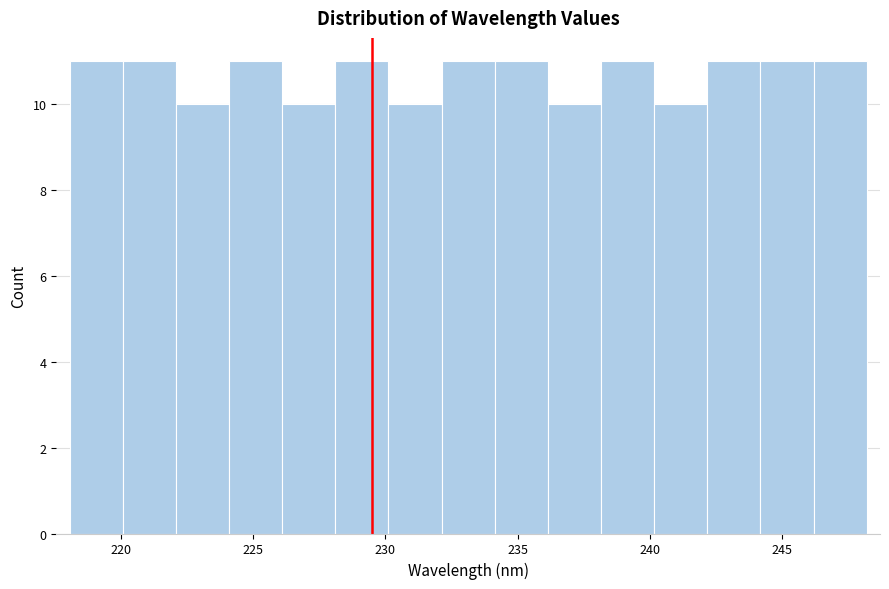

Reading left to right, transcribe this chart: for each bar, give the range it covers on the x-axis and its height. Neither the bar edges nor the heights are printed on the chart, so give them approximately, as read against the axes.

218 to 220: 11
220 to 222: 11
222 to 224: 10
224 to 226: 11
226 to 228: 10
228 to 230: 11
230 to 232: 10
232 to 234: 11
234 to 236: 11
236 to 238: 10
238 to 240: 11
240 to 242: 10
242 to 244: 11
244 to 246: 11
246 to 248: 11